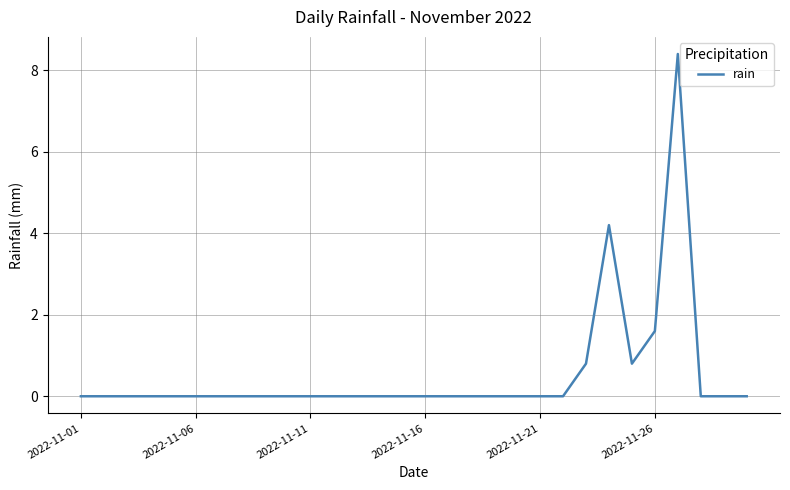

What is the greatest value displayed?

8.4